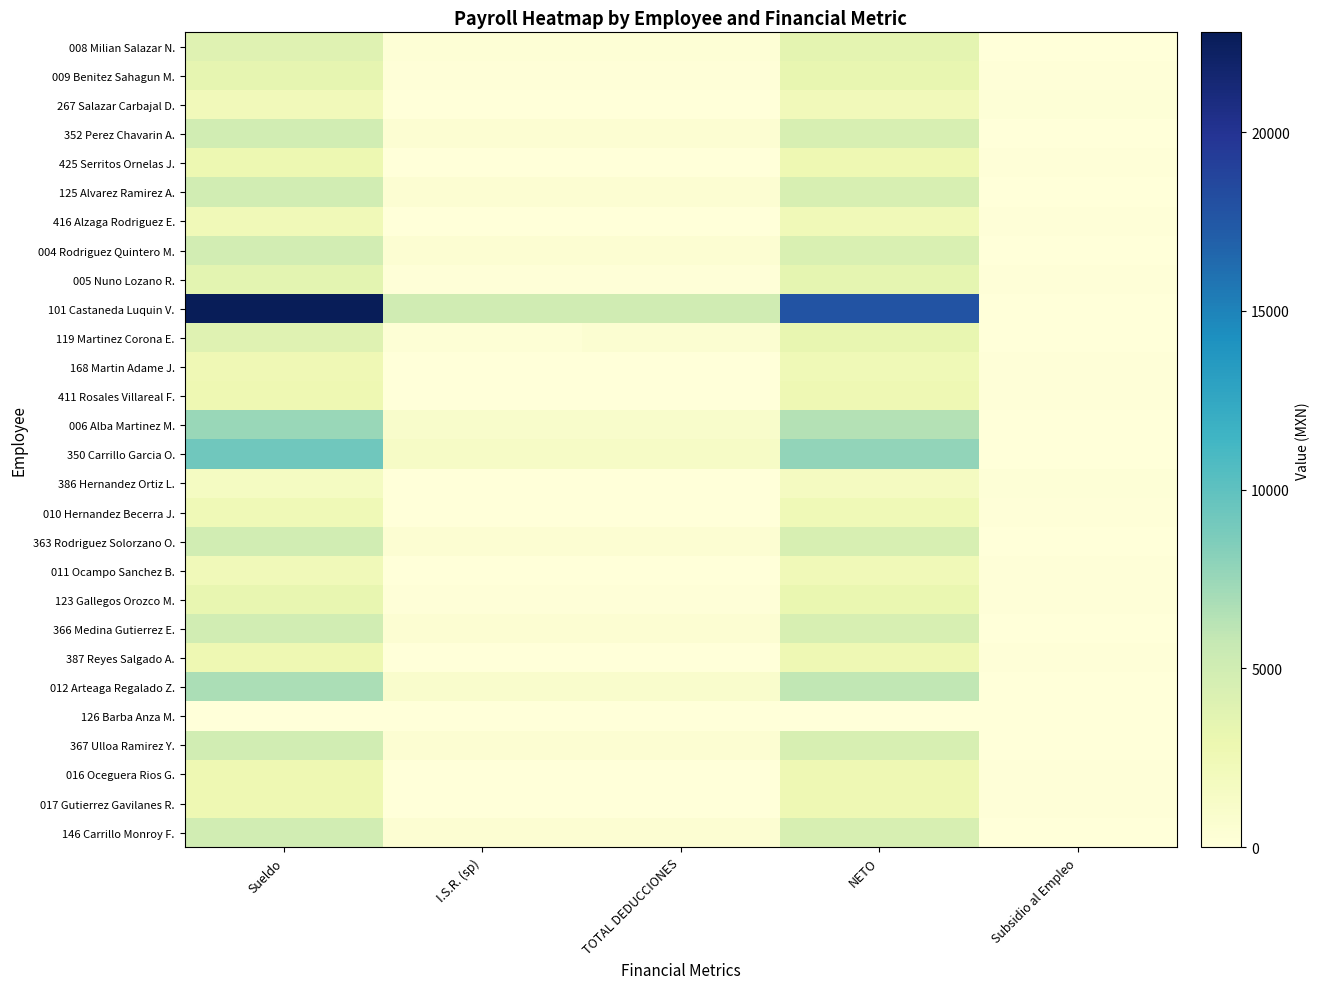

Rank the series at NETO from highest to lowest value.

101 Castaneda Luquin V., 350 Carrillo Garcia O., 006 Alba Martinez M., 012 Arteaga Regalado Z., 146 Carrillo Monroy F., 352 Perez Chavarin A., 363 Rodriguez Solorzano O., 366 Medina Gutierrez E., 367 Ulloa Ramirez Y., 125 Alvarez Ramirez A., 004 Rodriguez Quintero M., 008 Milian Salazar N., 005 Nuno Lozano R., 119 Martinez Corona E., 009 Benitez Sahagun M., 123 Gallegos Orozco M., 425 Serritos Ornelas J., 411 Rosales Villareal F., 016 Oceguera Rios G., 017 Gutierrez Gavilanes R., 387 Reyes Salgado A., 168 Martin Adame J., 010 Hernandez Becerra J., 416 Alzaga Rodriguez E., 011 Ocampo Sanchez B., 267 Salazar Carbajal D., 386 Hernandez Ortiz L., 126 Barba Anza M.